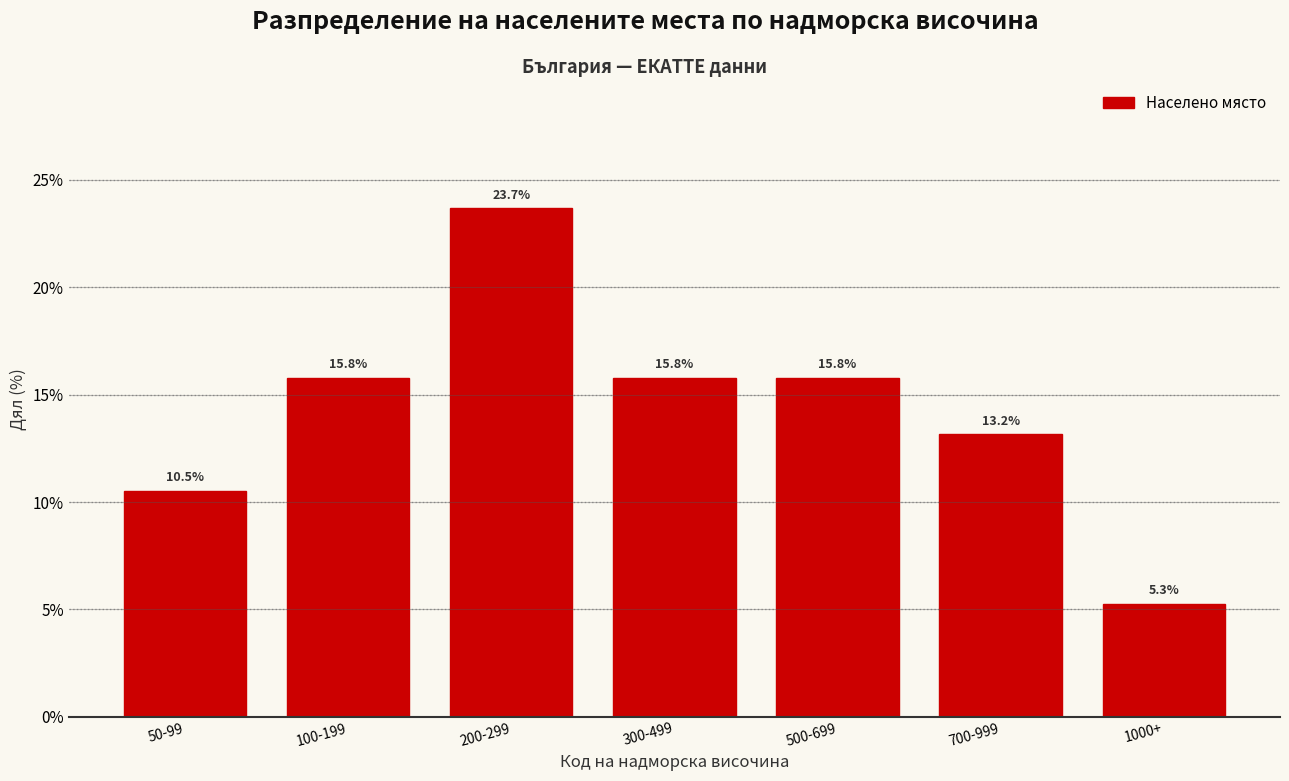

Reading left to right, what are all the values shown in this chart?

10.5	15.8	23.7	15.8	15.8	13.2	5.3